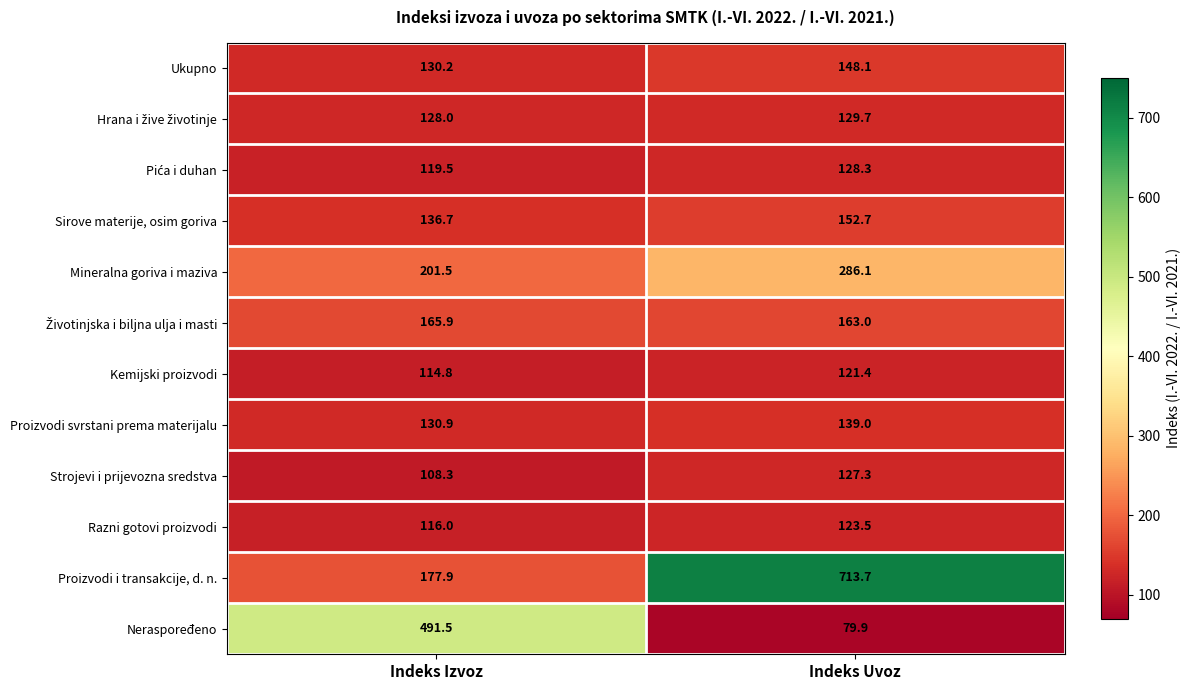

What is the difference between the maximum and minimum values in the Kemijski proizvodi series?

6.6